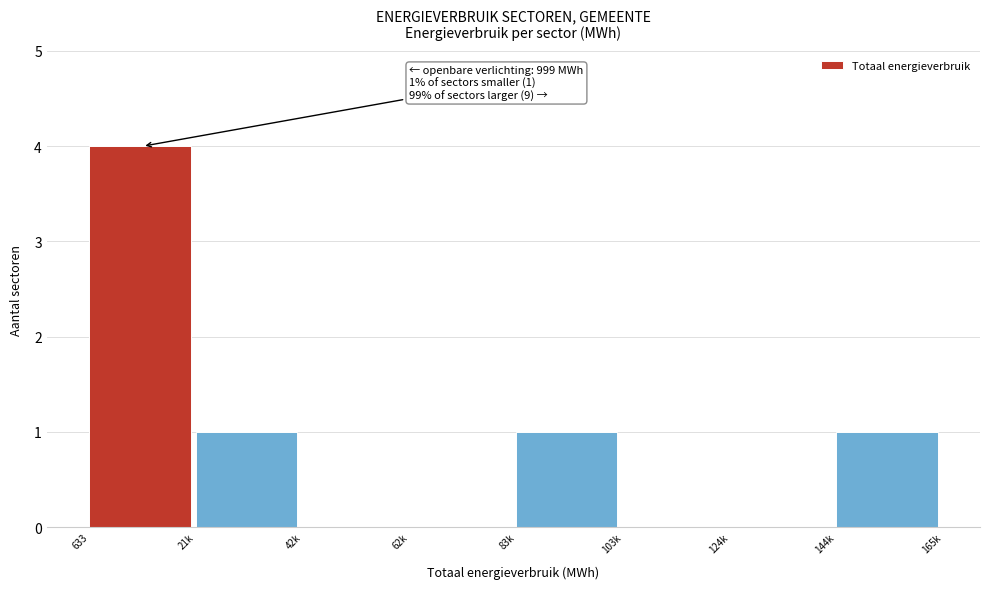

Reading left to right, extract all data points from this chart.

633=4	21k=1	42k=0	62k=0	83k=1	103k=0	124k=0	144k=1